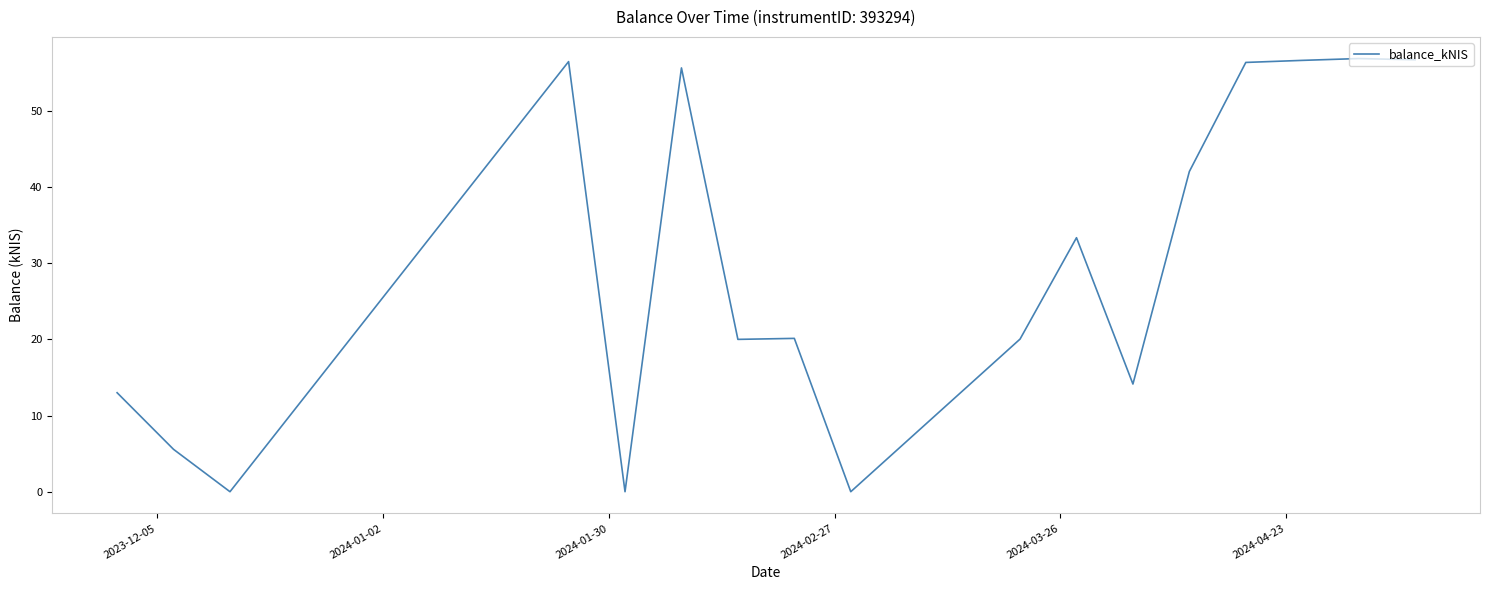

What is the difference between the maximum and minimum values?

56.8